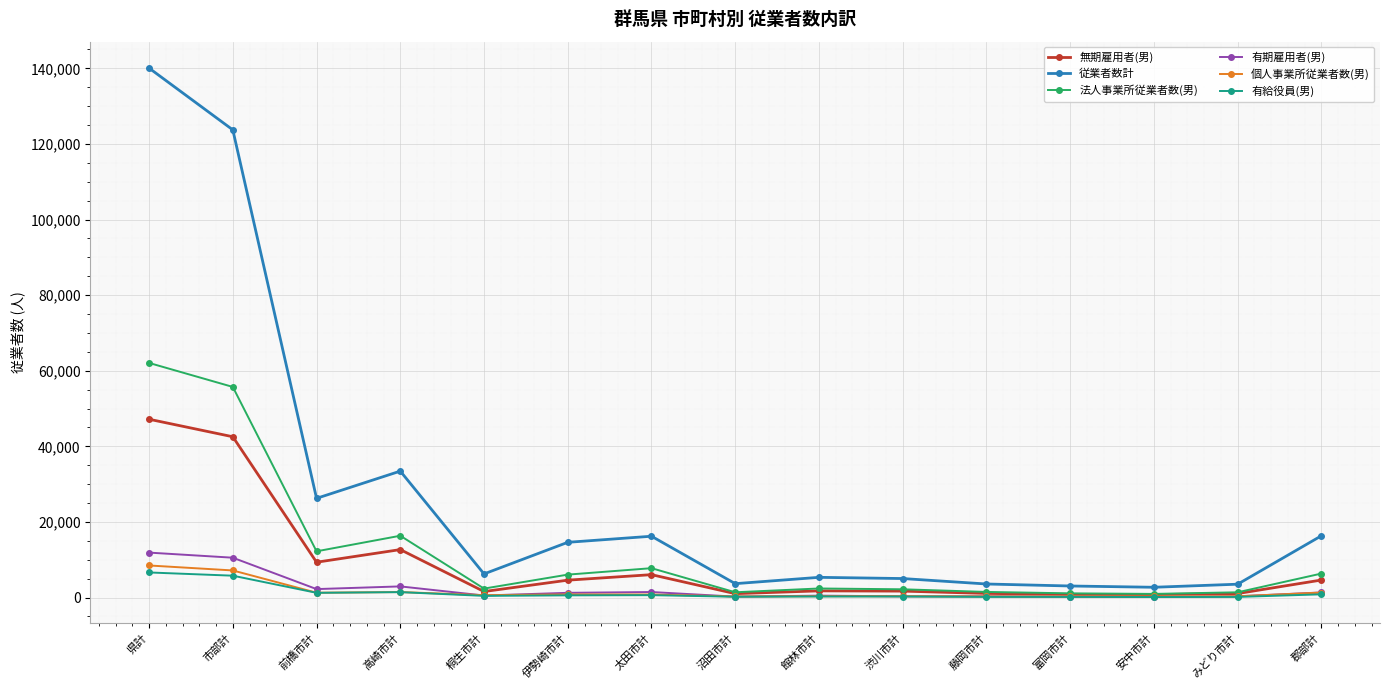

What is the average value of the 無期雇用者(男) series?

9125